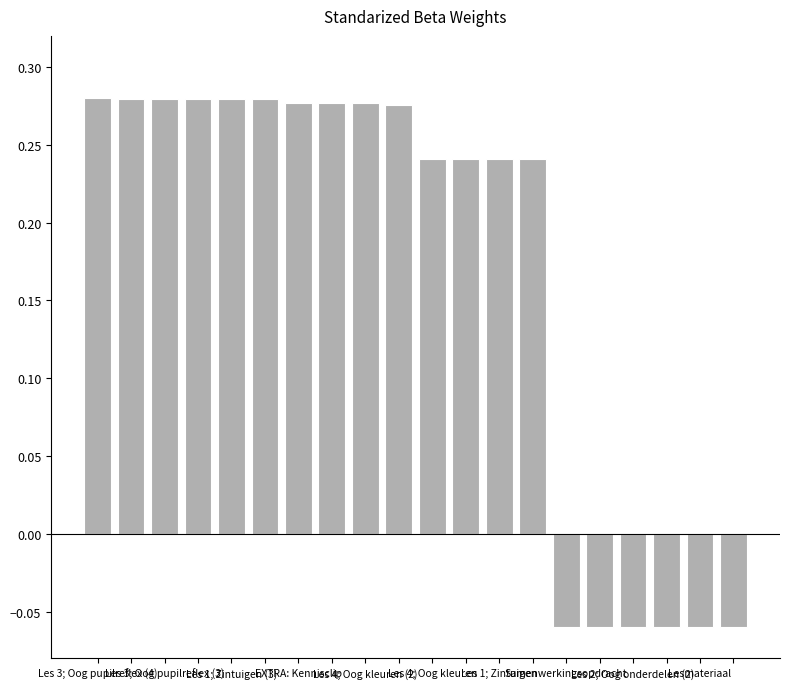

How many values are between 0 and 1?

14